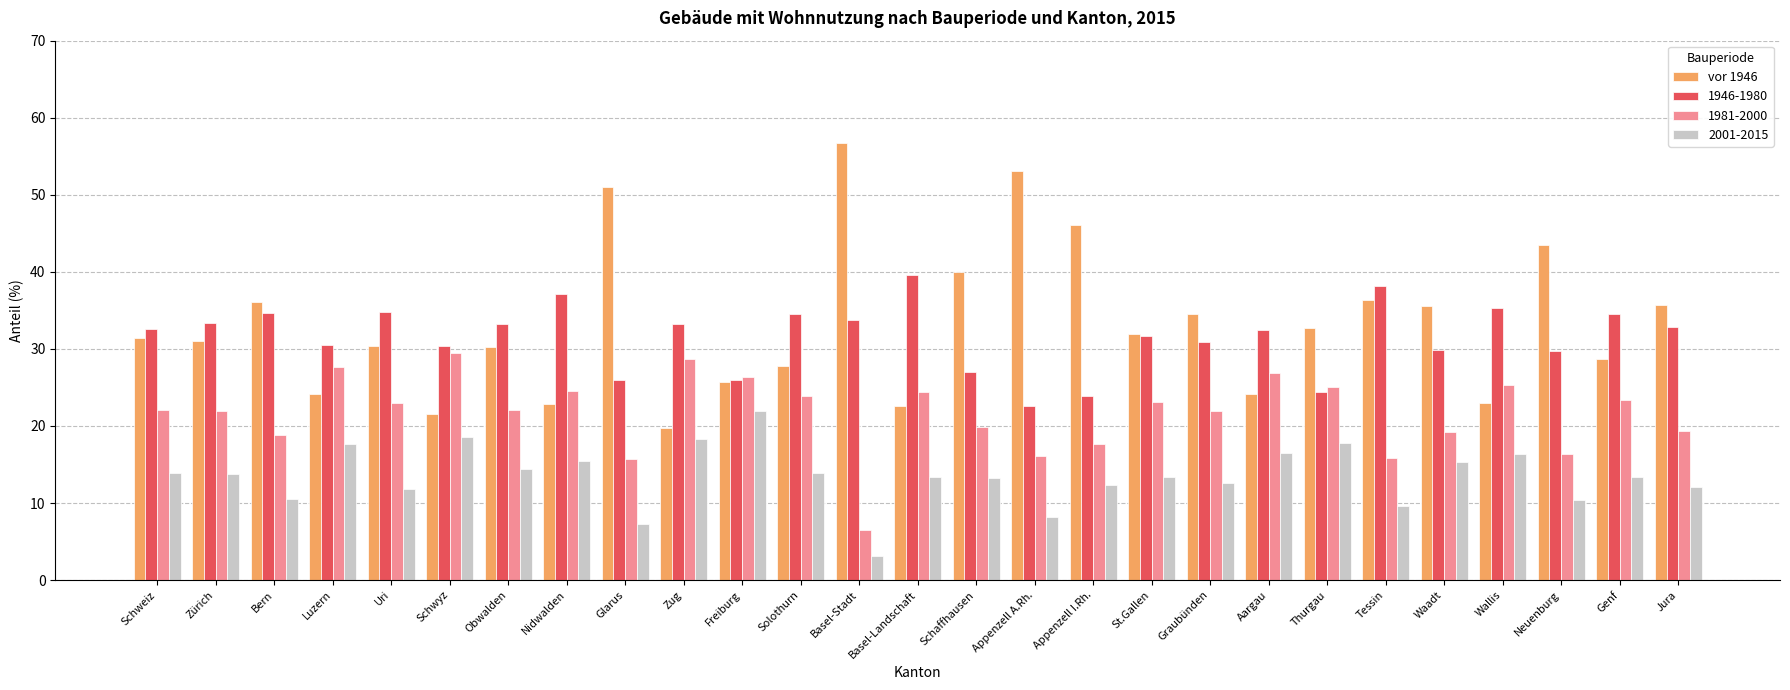

What is the label of the 10th bar from the left?

Zug